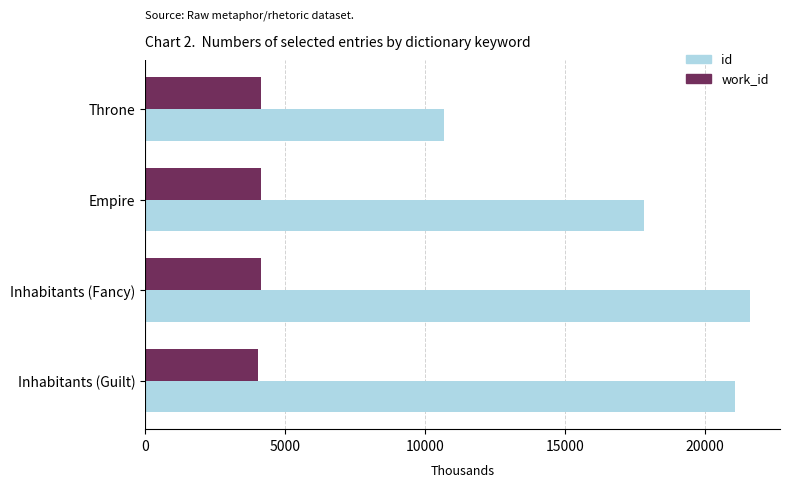

Rank the series by their average value, from highest to lowest.

id, work_id